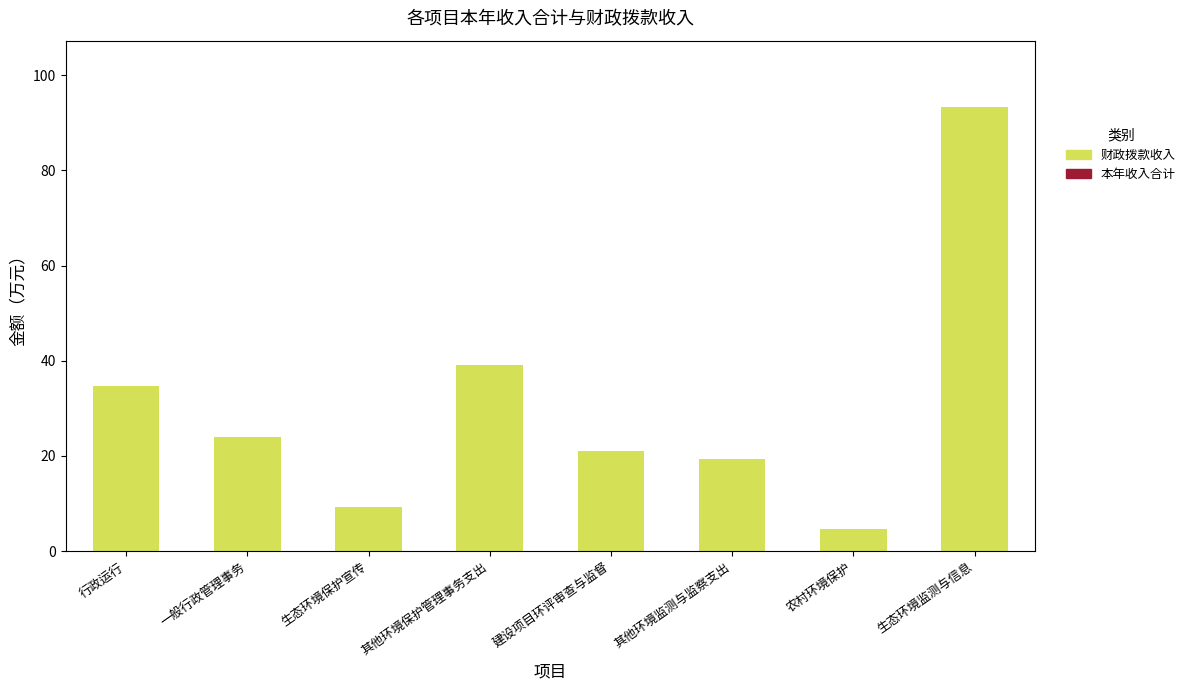

What is the change in value from 一般行政管理事务 to 生态环境保护宣传?

-14.8